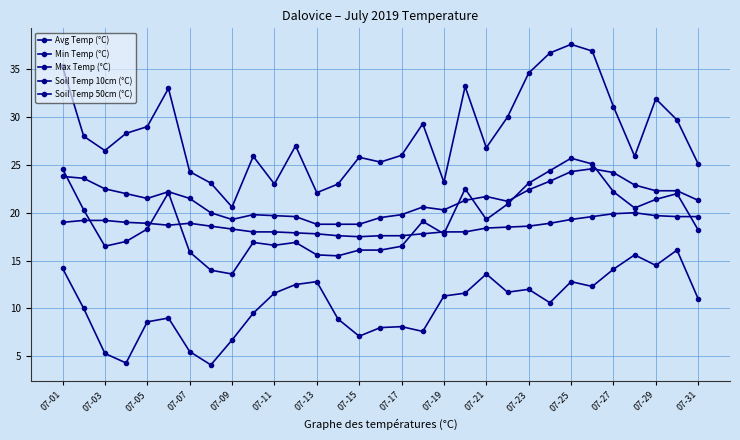

Is this an area chart (filled region under the line)?

No